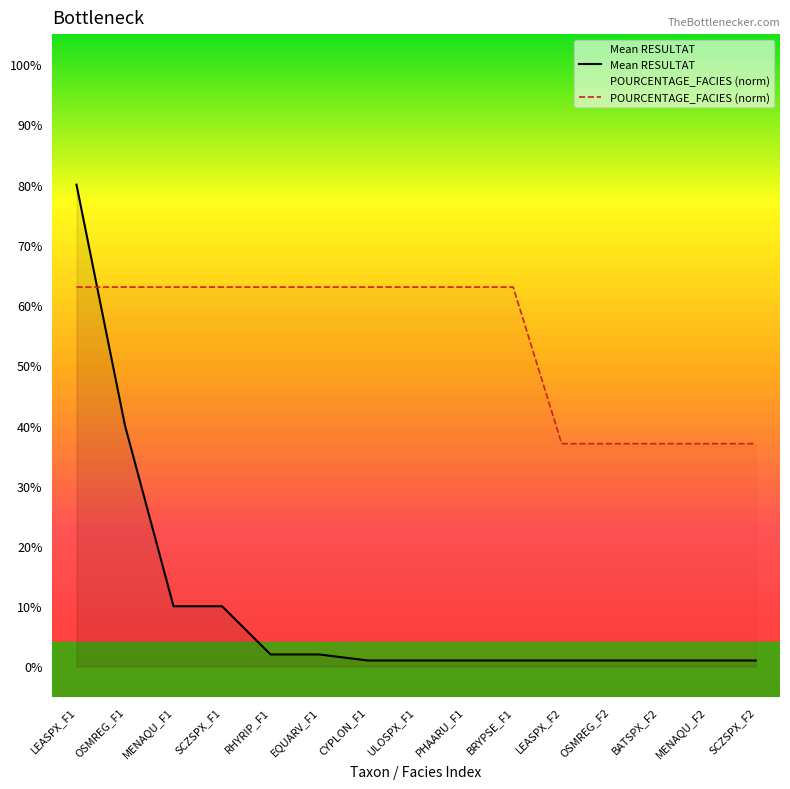

True or false: Mean RESULTAT has a value of 0.0 at EQUARV_F1.

False